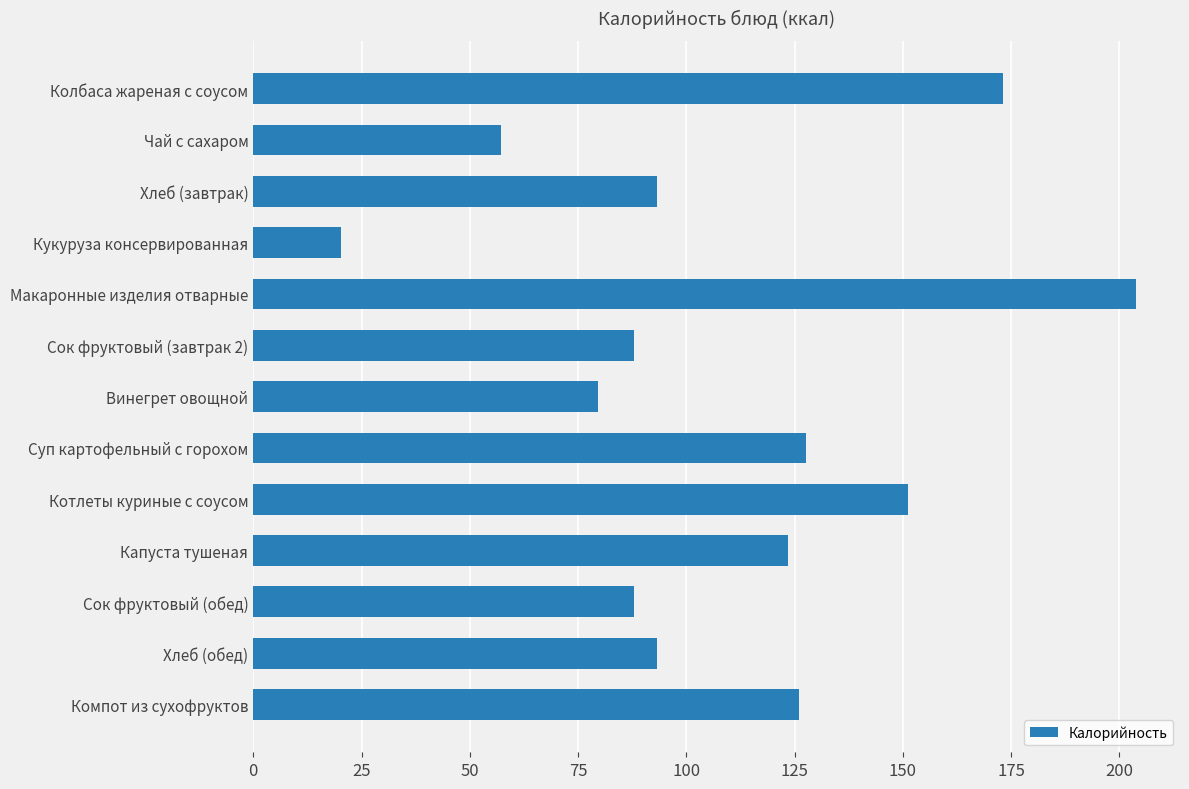

Reading top to bottom, list all the values displayed in this chart.

173.2	57.3	93.2	20.2	203.8	88.0	79.7	127.6	151.1	123.5	88.0	93.2	126.1